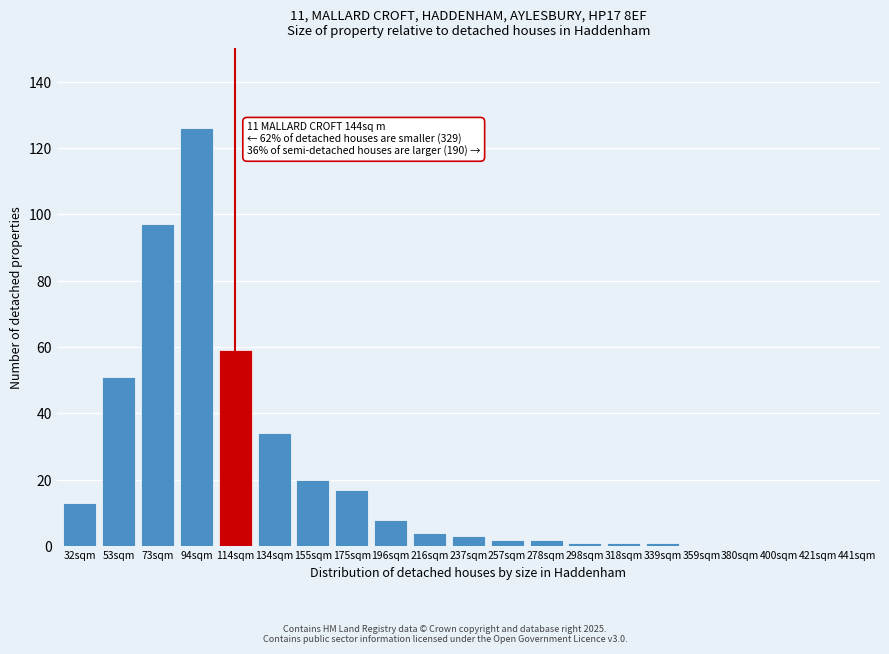

Reading left to right, extract all data points from this chart.

32sqm=13	53sqm=51	73sqm=97	94sqm=126	114sqm=59	134sqm=34	155sqm=20	175sqm=17	196sqm=8	216sqm=4	237sqm=3	257sqm=2	278sqm=2	298sqm=1	318sqm=1	339sqm=1	359sqm=0	380sqm=0	400sqm=0	421sqm=0	441sqm=0